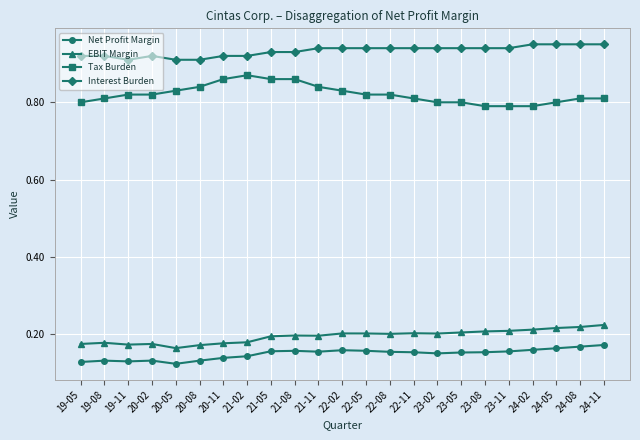

True or false: Interest Burden and Tax Burden cross at least once.

False